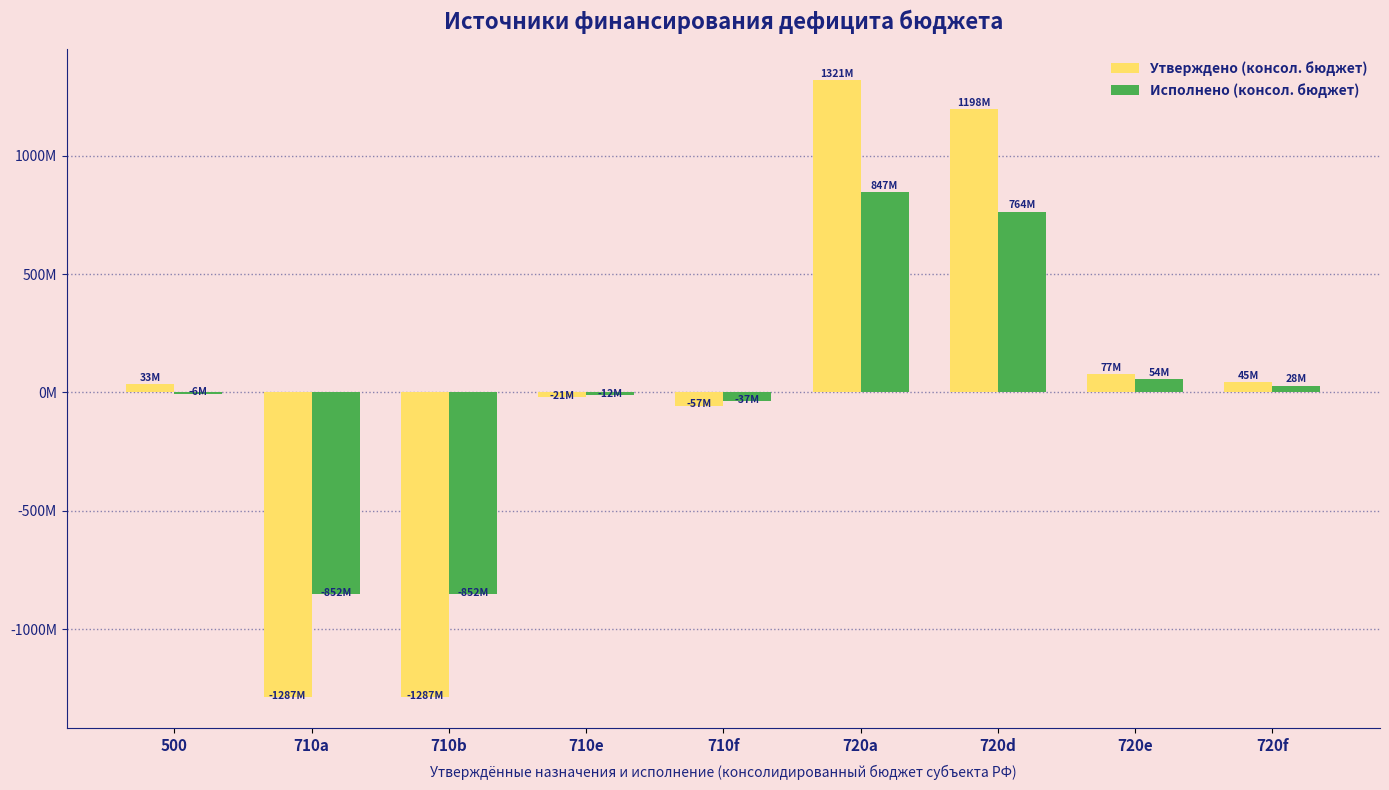

What is the minimum value for Исполнено (консол. бюджет)?

-852.3